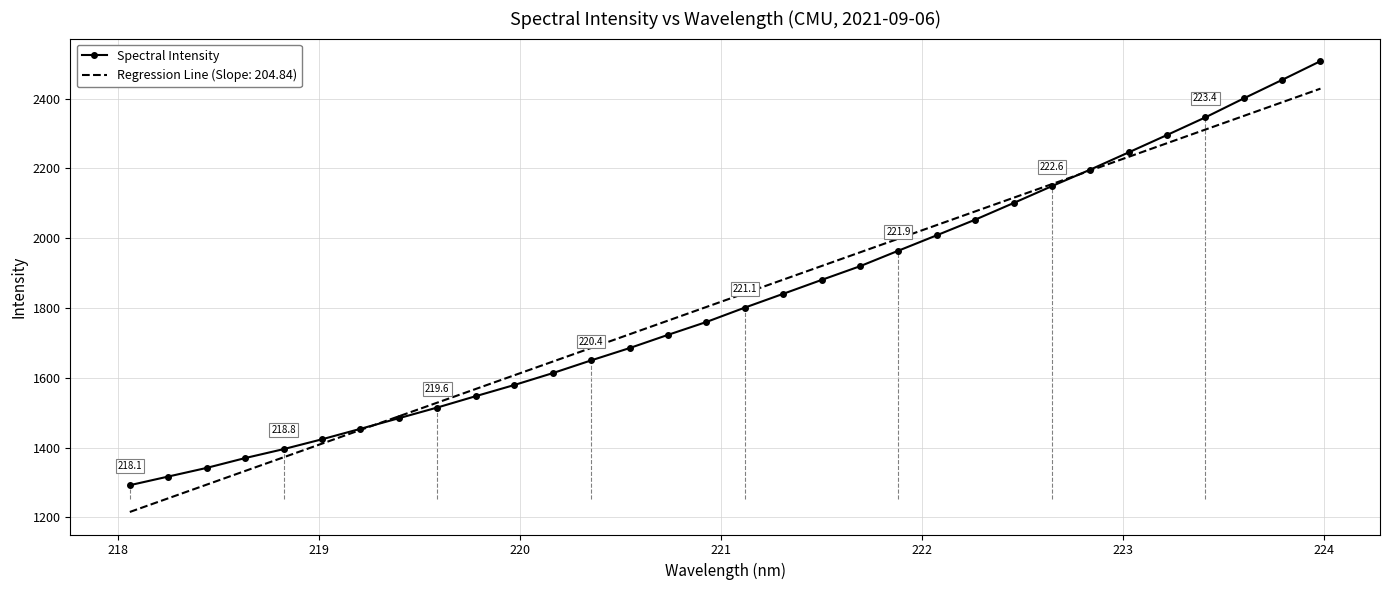

What is the greatest value displayed?

2507.5